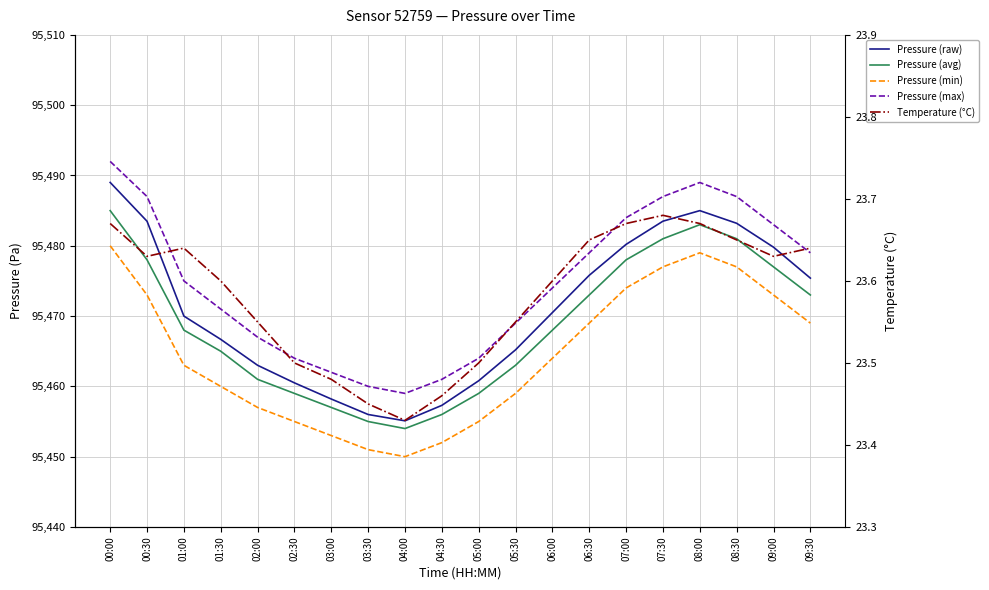

What is the greatest value displayed?

95492.0